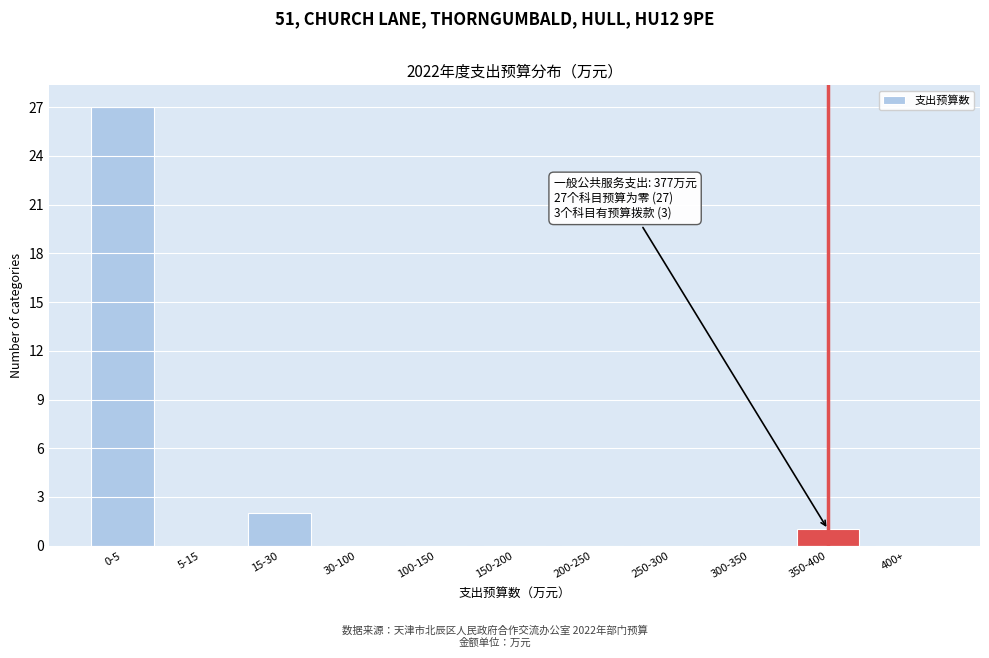

Reading left to right, list all the values displayed in this chart.

0-5=27	5-15=0	15-30=2	30-100=0	100-150=0	150-200=0	200-250=0	250-300=0	300-350=0	350-400=1	400+=0